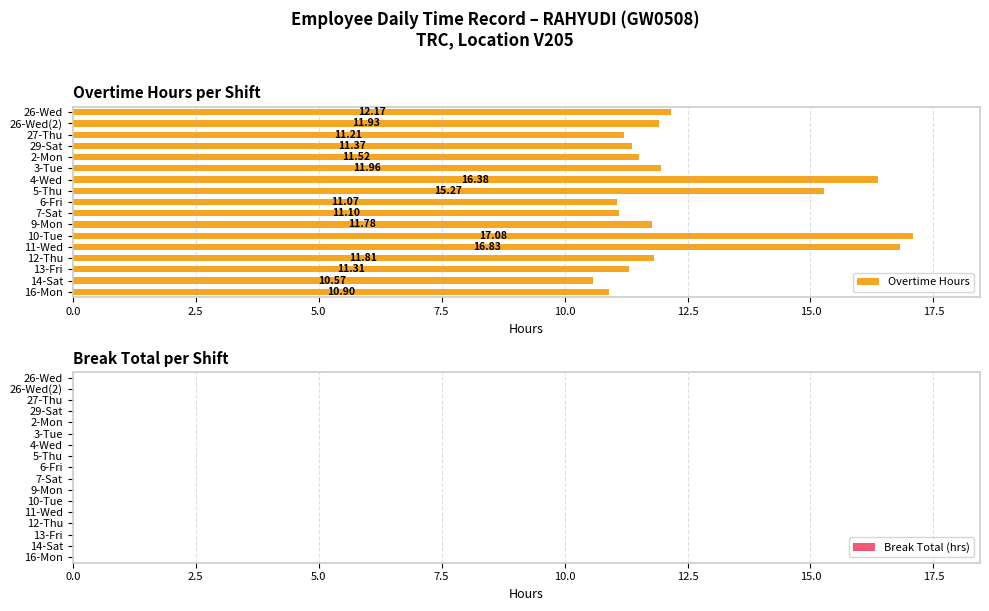

Which has a higher value, 3-Tue or 13-Fri?

3-Tue